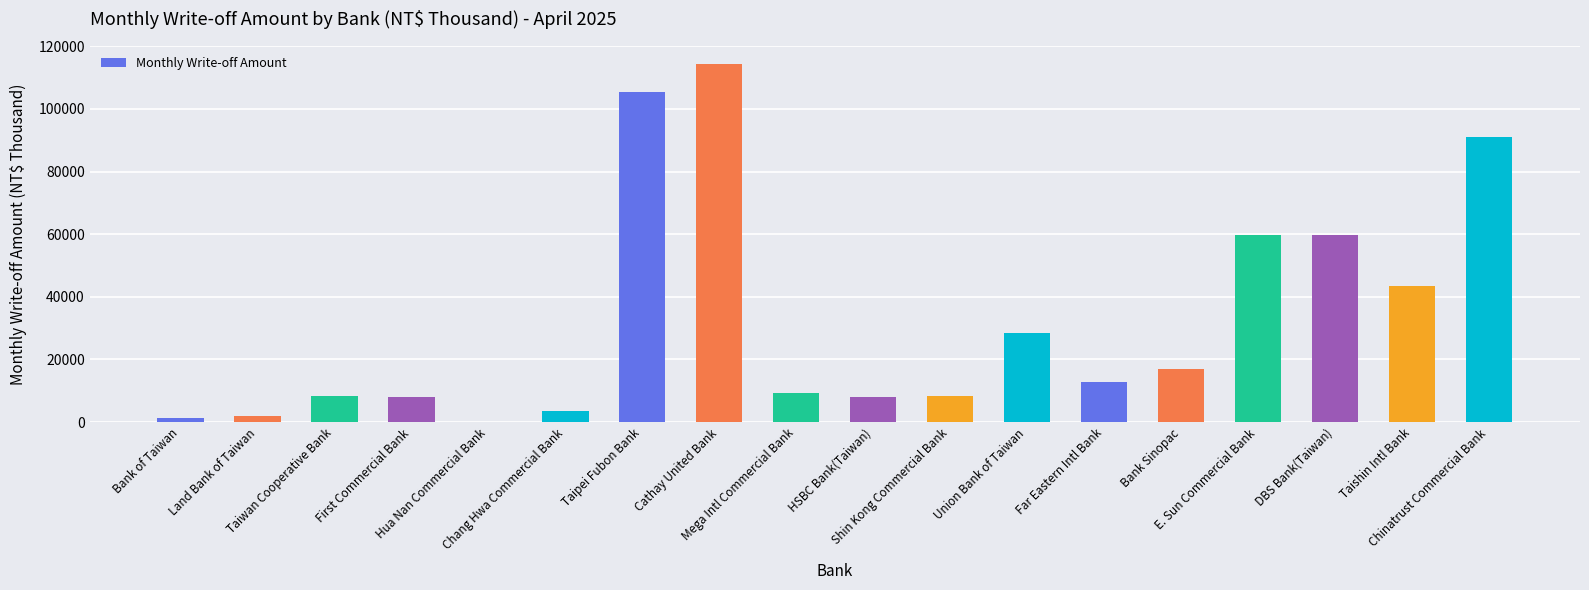

What is the greatest value displayed?

114454